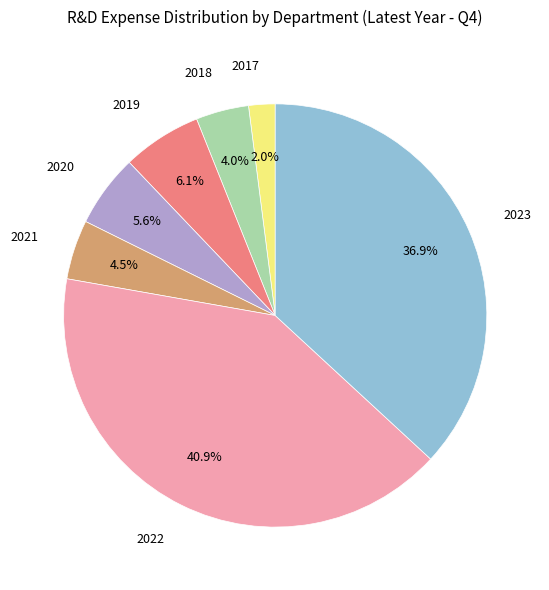

To the nearest percent, what is the average slice percentage?

14%